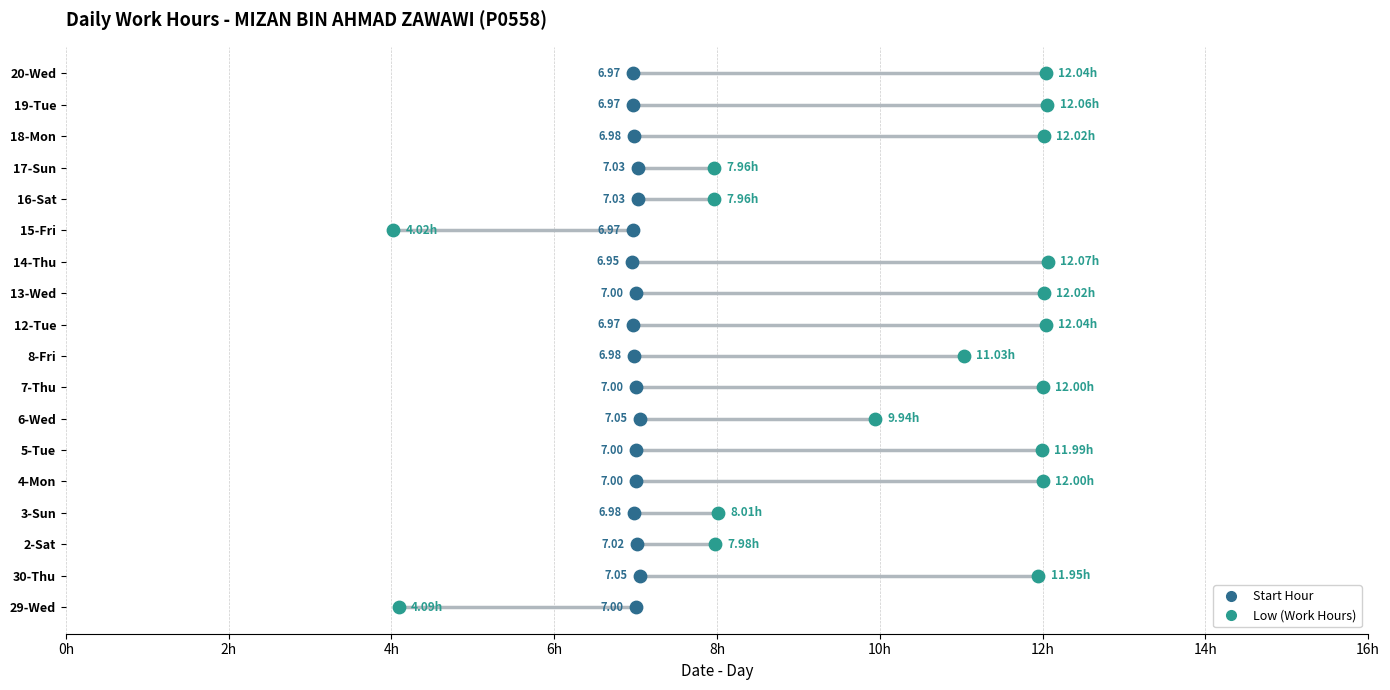

Which series reaches the maximum Y coordinate?

Start Hour (offset)